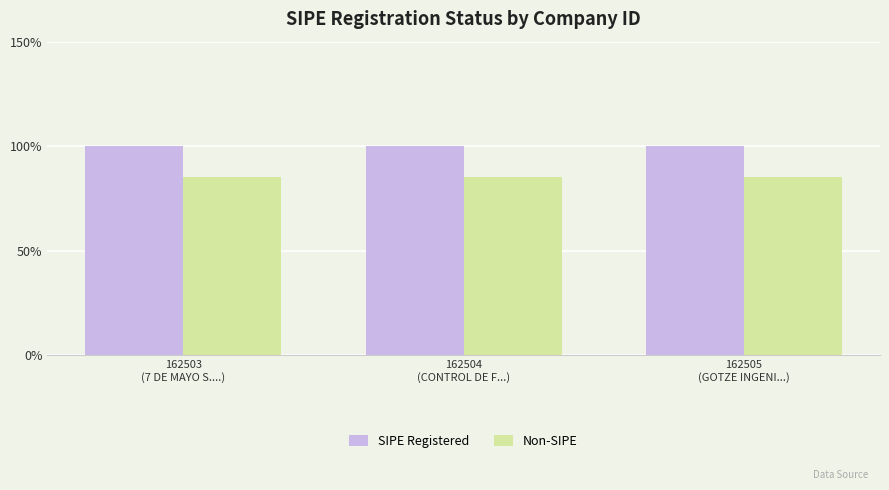

Rank the series by their average value, from lowest to highest.

Non-SIPE, SIPE Registered